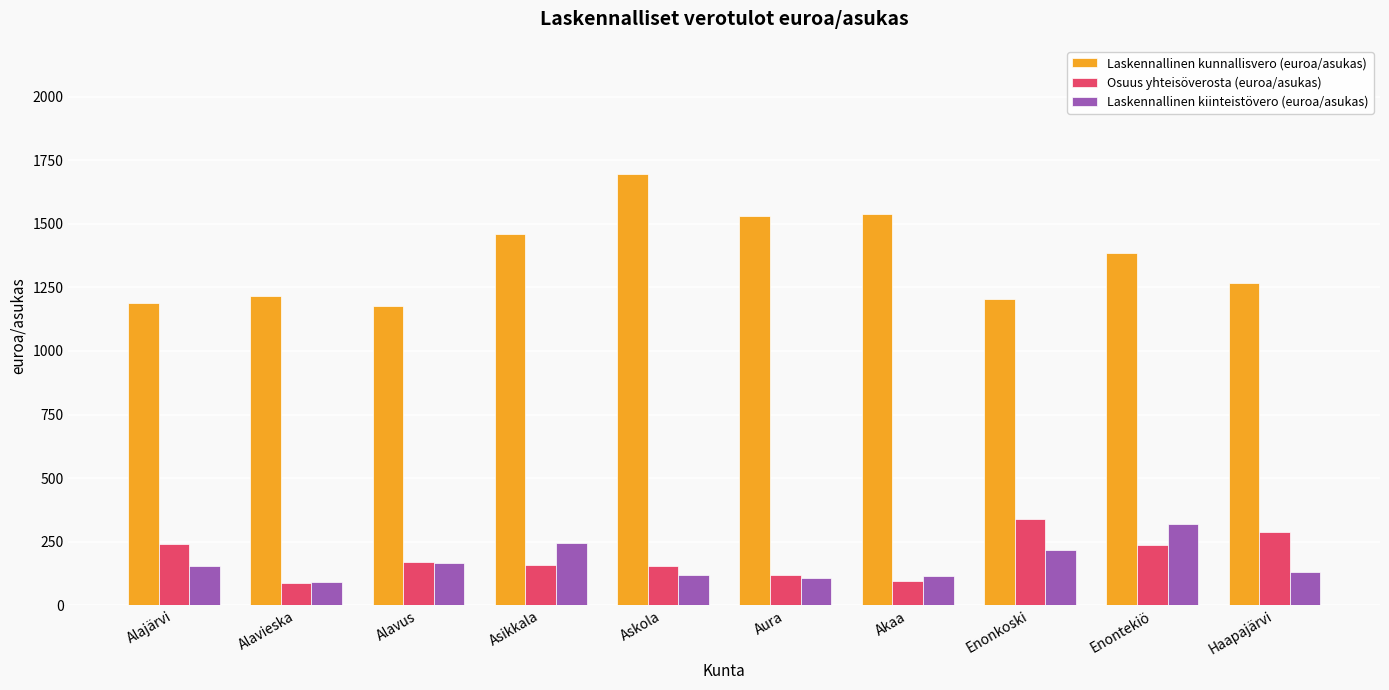

What is the maximum value for Laskennallinen kunnallisvero (euroa/asukas)?

1696.5